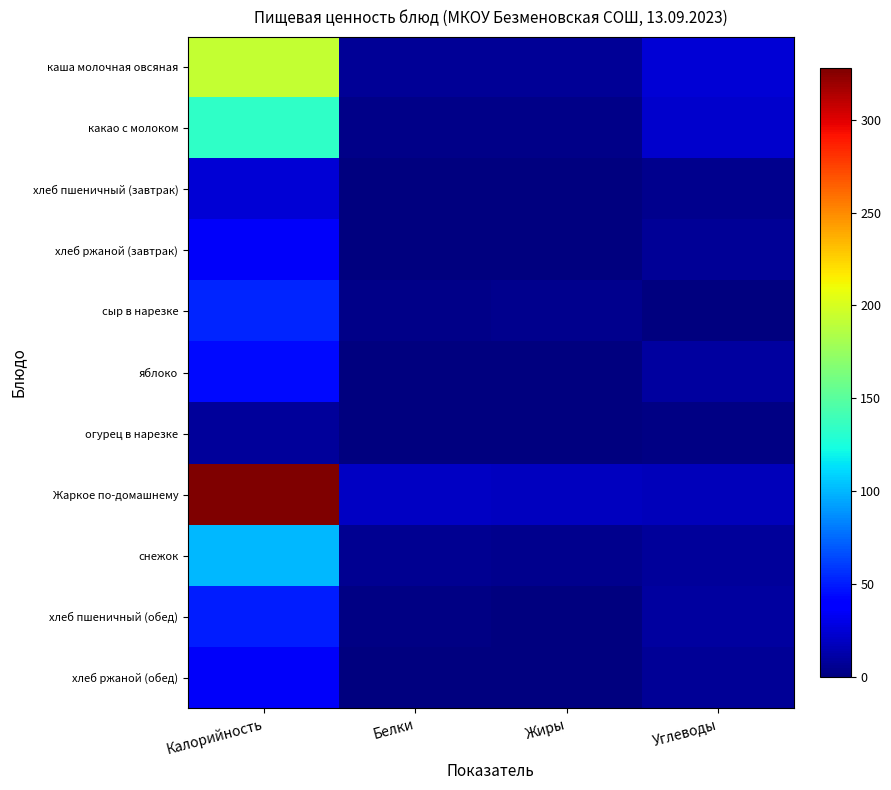

At which category does the chart reach its minimum across all series?

Углеводы